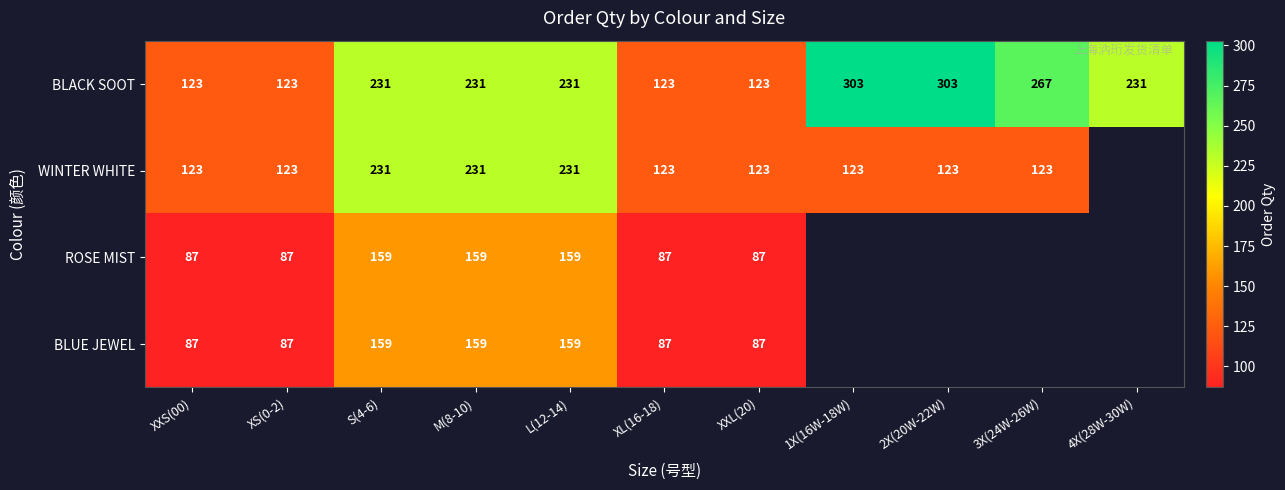

What is the minimum value shown in the chart?

87.0